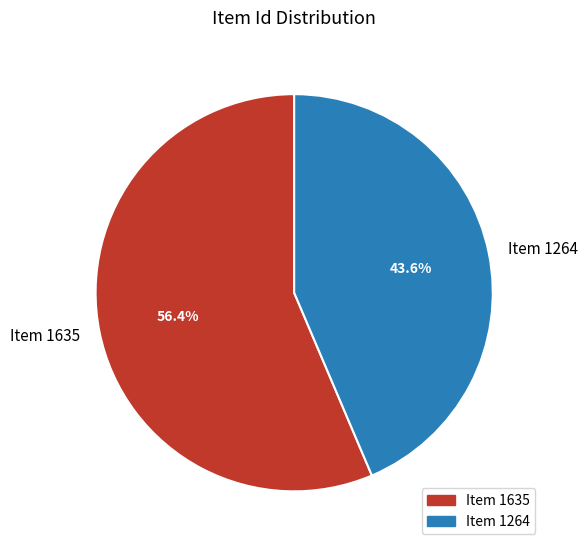

Count the number of slices in the pie.

2